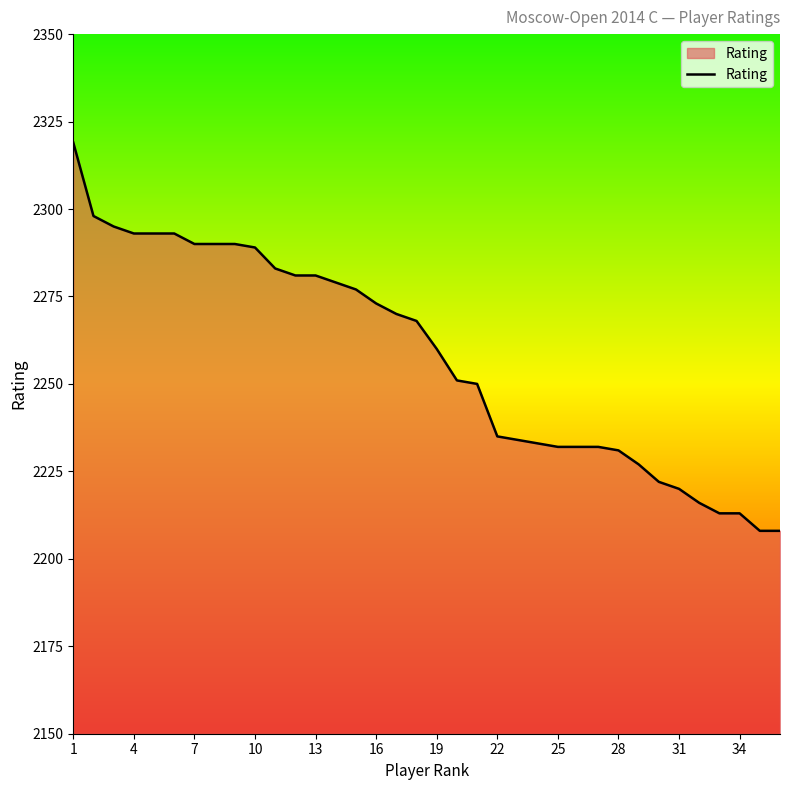

What is the maximum value shown in the chart?

2319